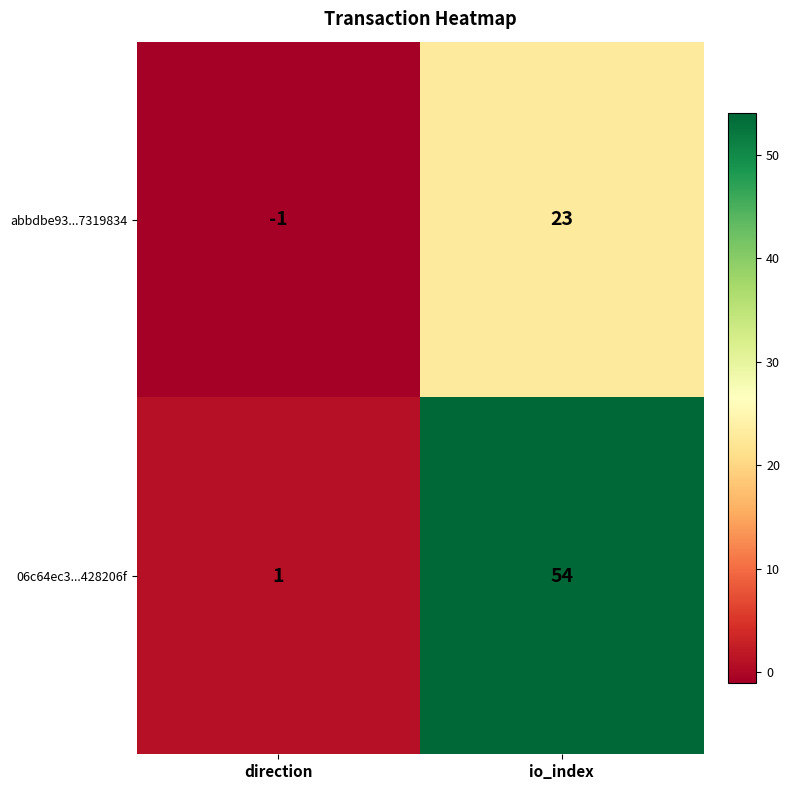

Reading right to left, extract all data points from this chart.

abbdbe93...7319834: io_index=23	direction=-1
06c64ec3...428206f: io_index=54	direction=1